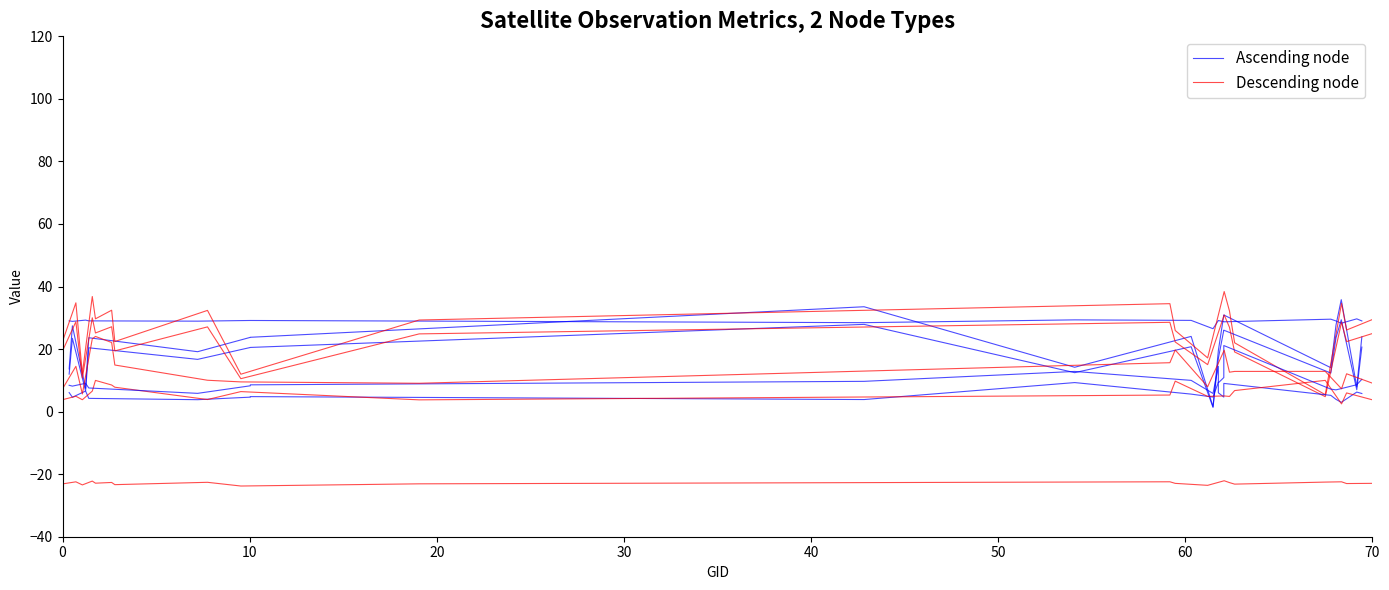

True or false: Ascending node and Descending node intersect in this chart.

False